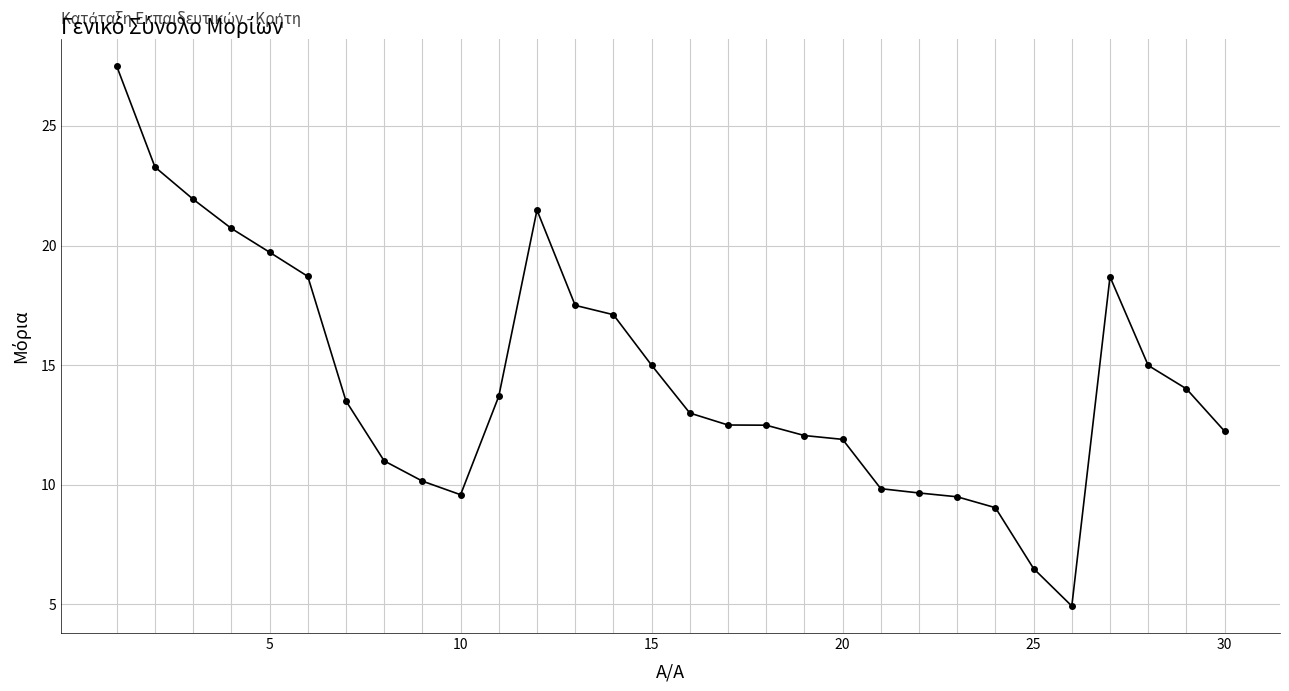

How many lines are shown in the chart?

1